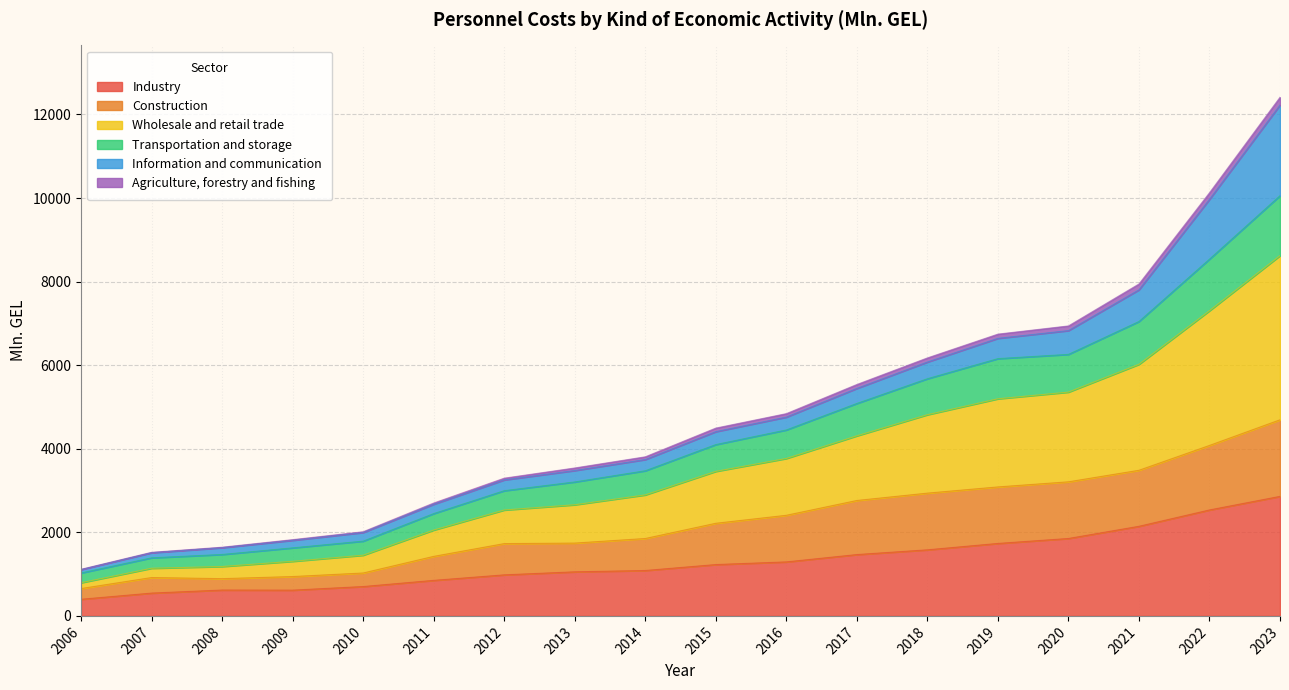

The Transportation and storage series shows 2100.9 at 2016. True or false?

False